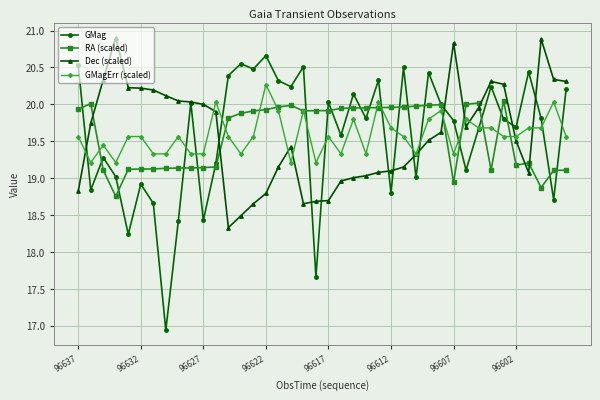

Rank the series by their maximum value, from lowest to highest.

RA (scaled), GMagErr (scaled), GMag, Dec (scaled)